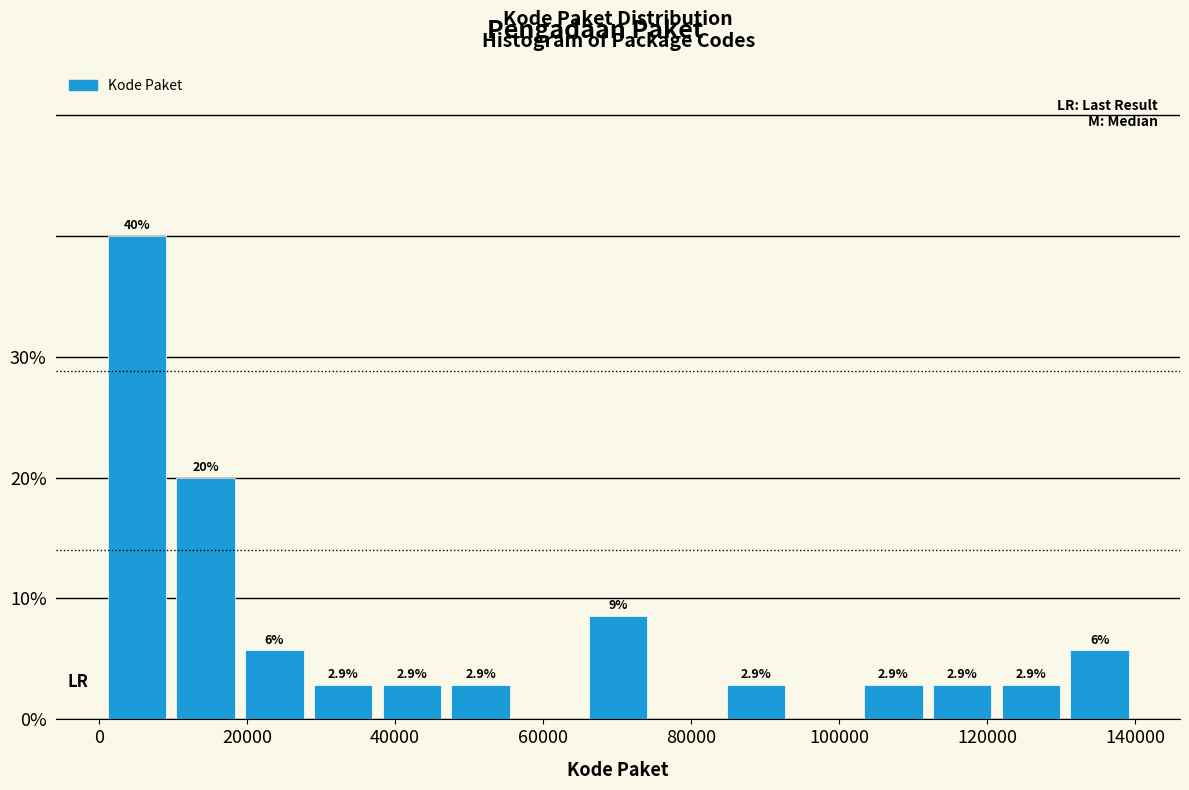

Over which range of the x-axis is the bar tallest?

0 to 10000